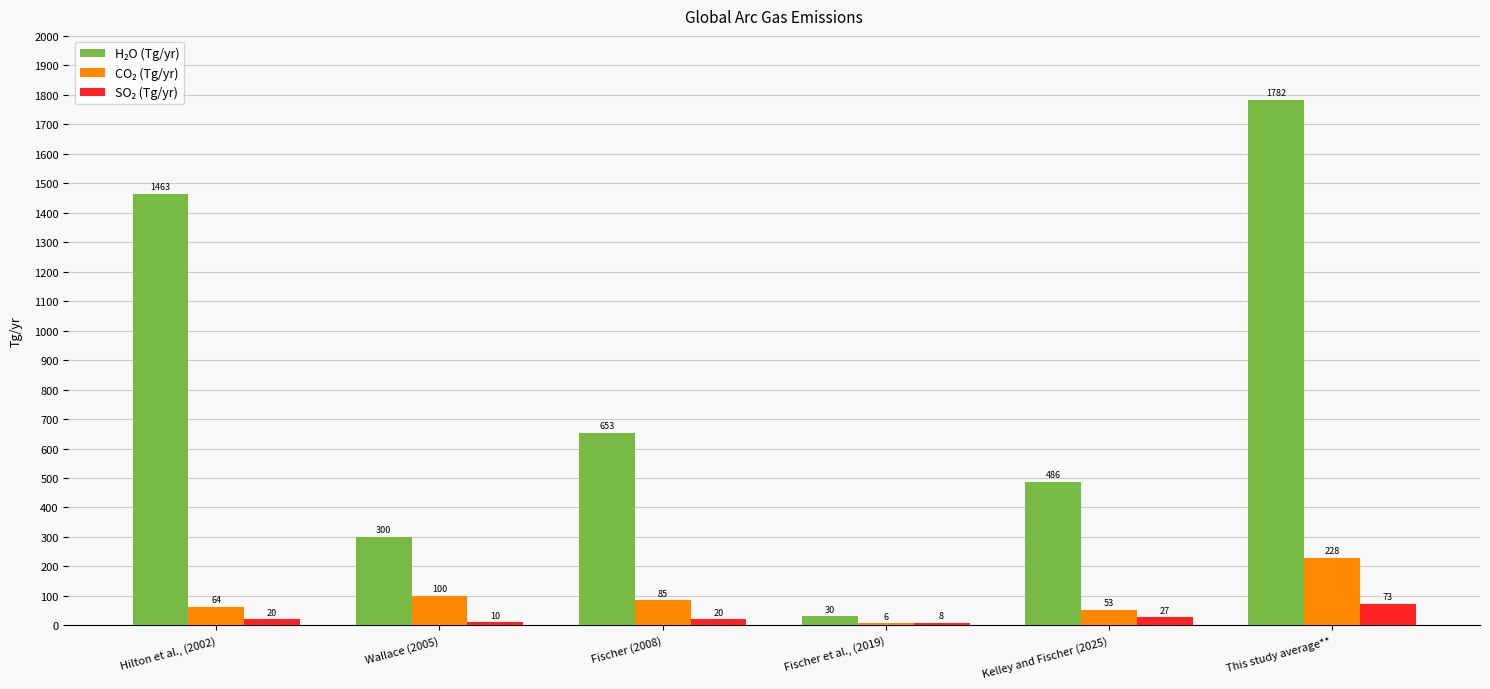

At which category is the sum across all series the highest?

This study average**